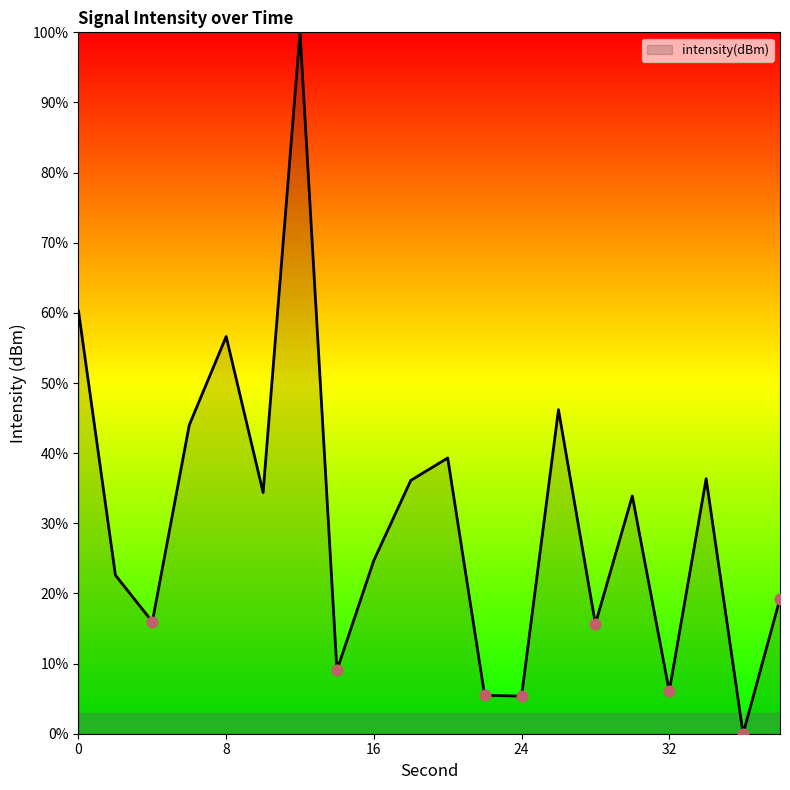

What is the maximum value shown in the chart?

100.0